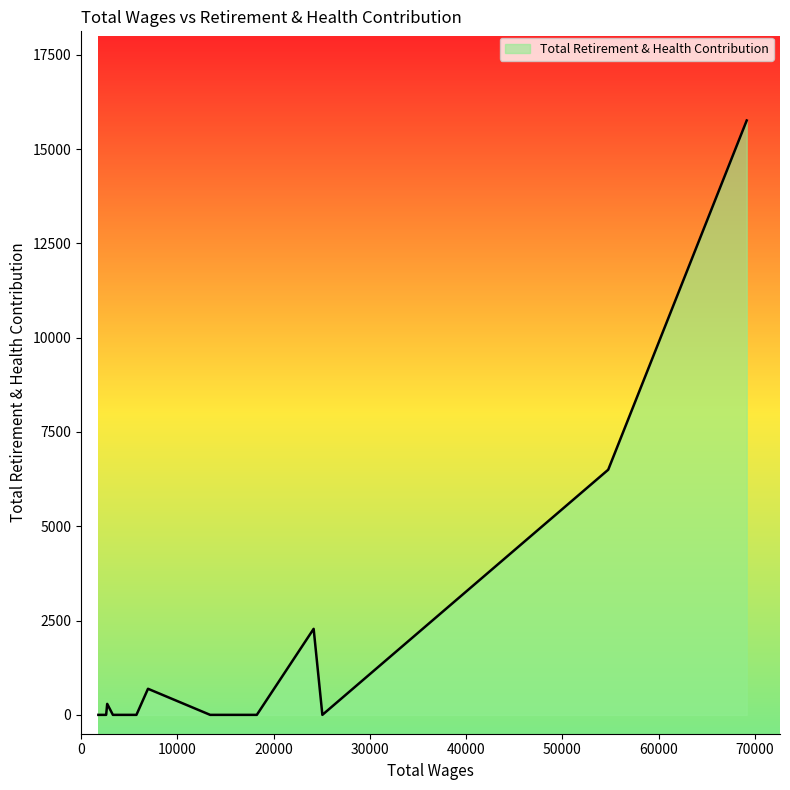

Does the chart have visible grid lines?

No